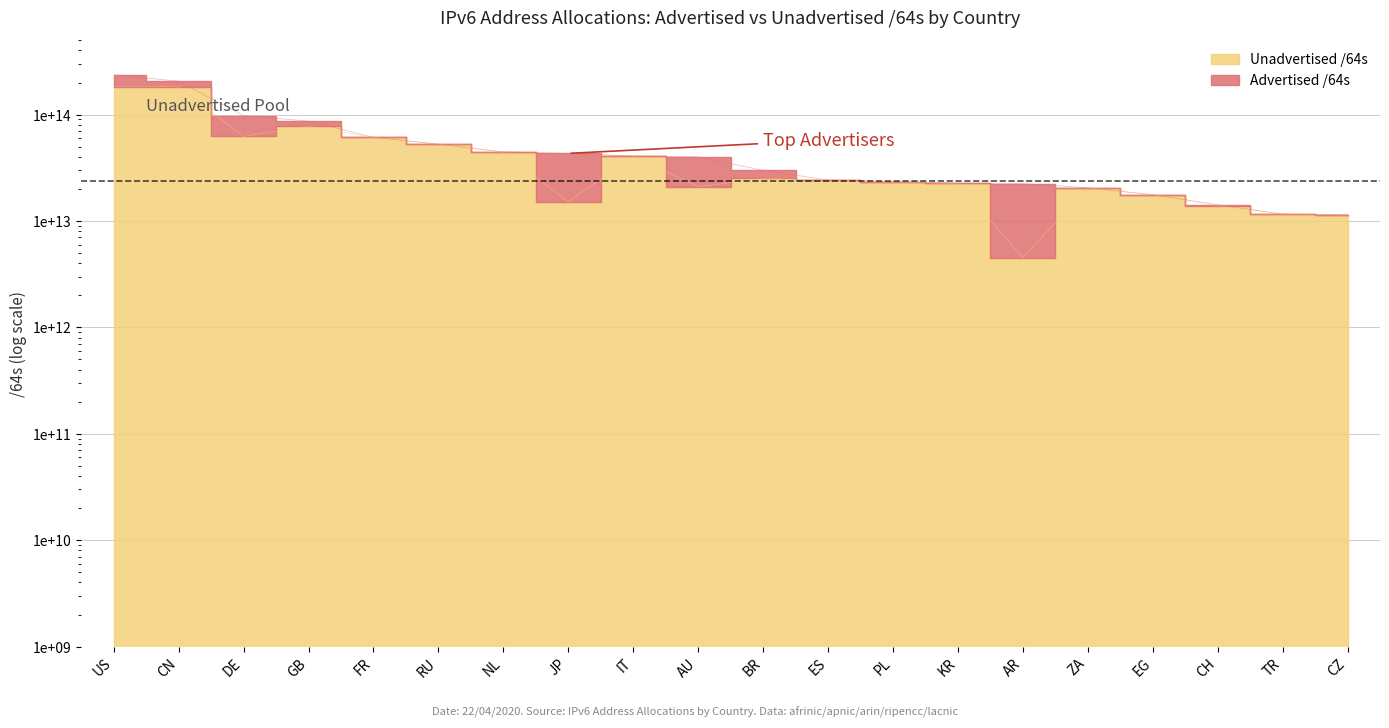

How many interior local valleys (lower than both neighbors) does the data have?

4